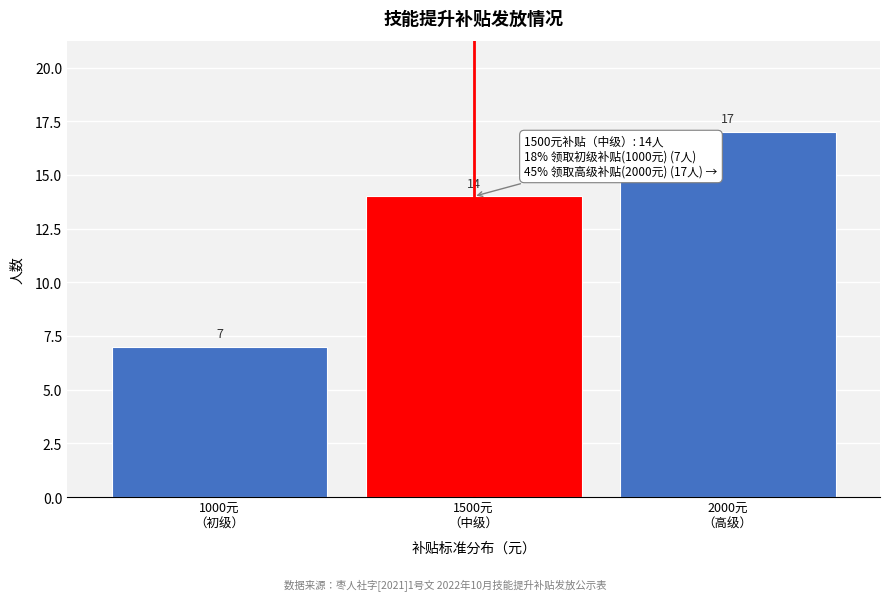

Reading left to right, transcribe all the data shown in this chart.

7	14	17